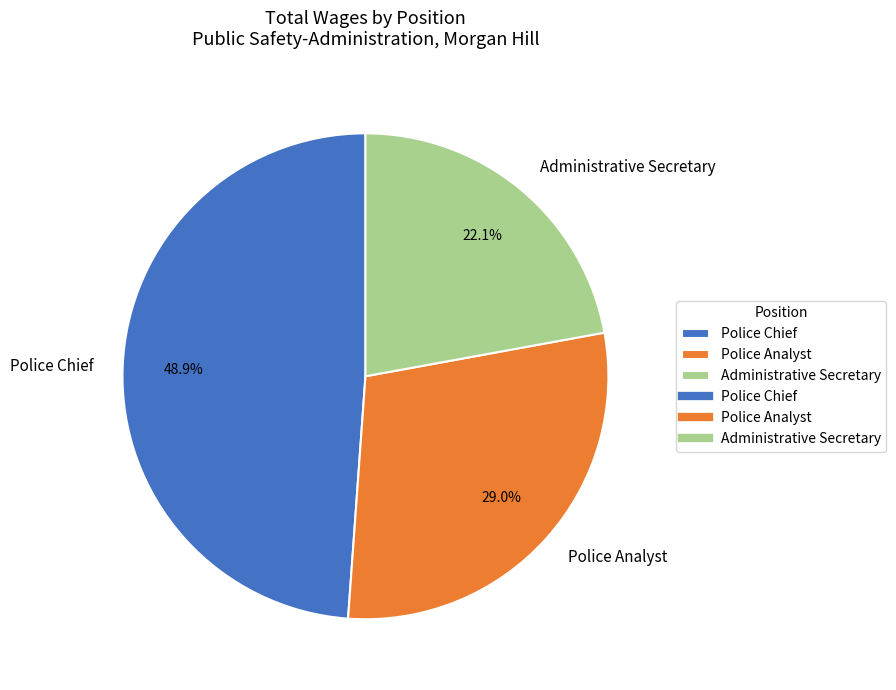

To the nearest percent, what percentage of the pie is Police Analyst?

29%